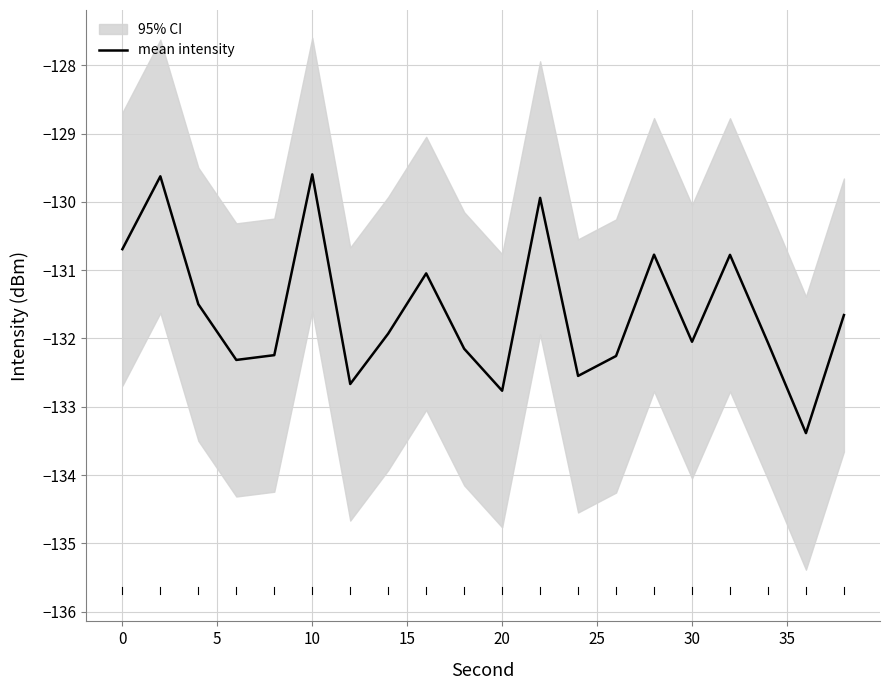

The value of mean intensity at 0 is -219.8. True or false?

False